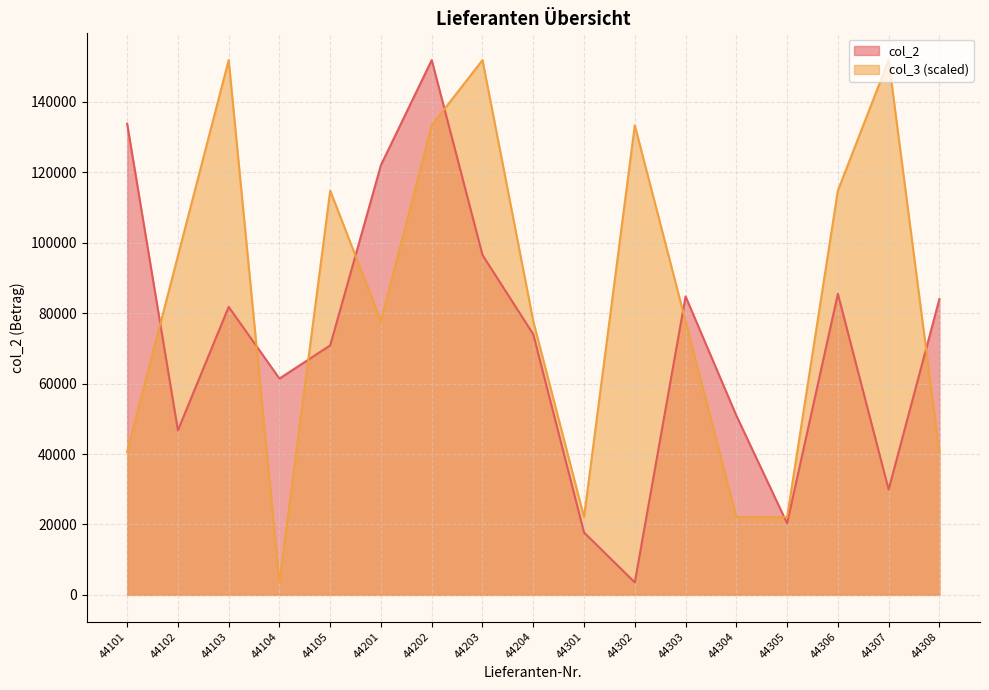

At which category is the sum across all series the highest?

44202